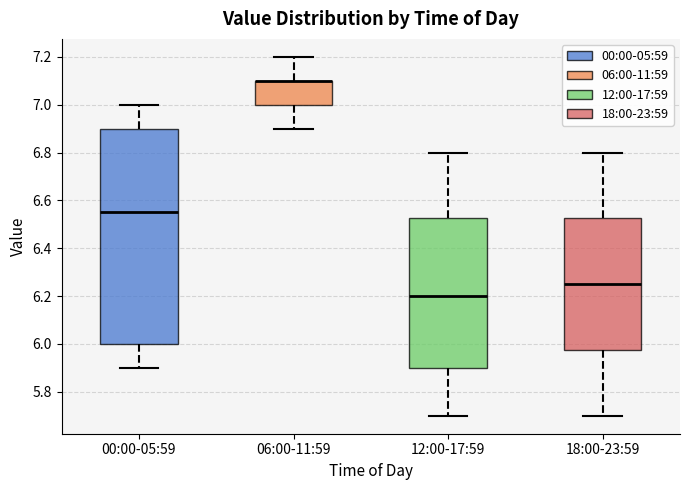

Where does the median line of the box for 00:00-05:59 sit on the y-axis? The values are not printed on the chart, so give them approximately, as read against the axis.

6.56